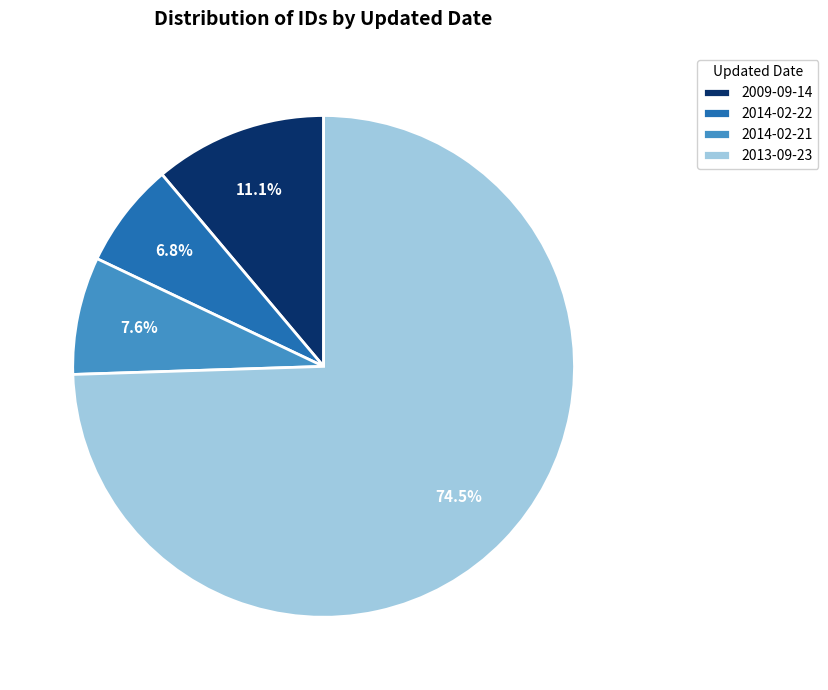

How many segments does this pie chart have?

4